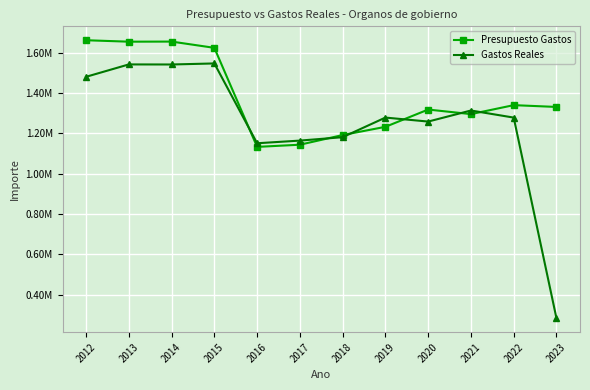

What are all the series names shown in the legend?

Presupuesto Gastos, Gastos Reales